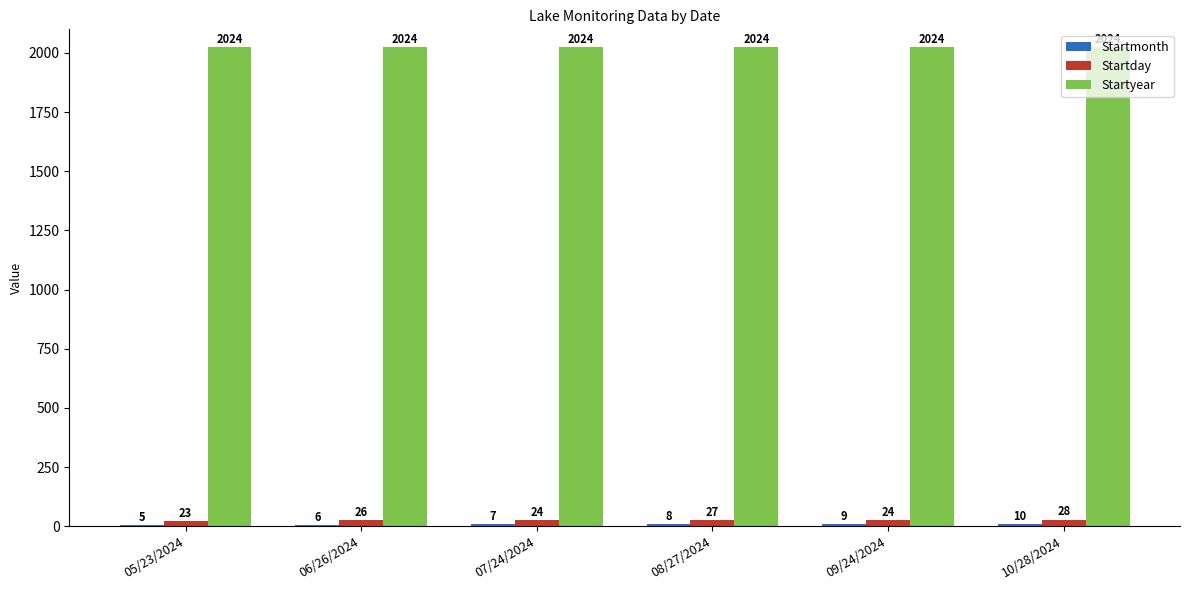

At which category is the sum across all series the highest?

10/28/2024